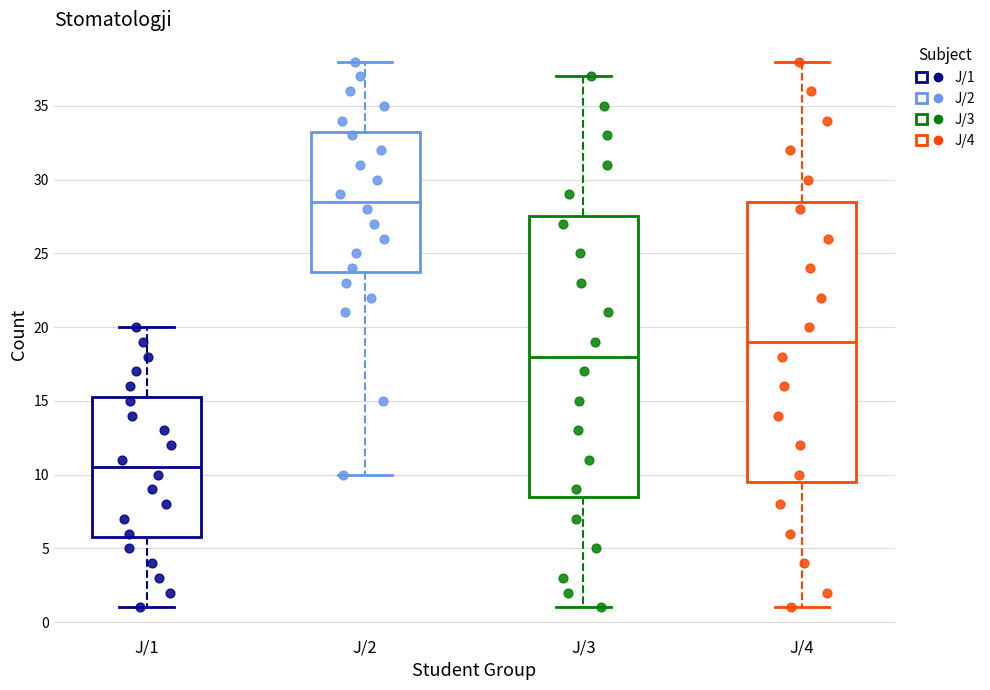

Reading left to right, read every box against the y-axis: the position of its median line, the range the box covers, and the ends of its whiskers. The values are not printed on the chart, so give them approximately, as read against the axis.

J/1: median 10.5, box 6.0 to 15.5, whiskers 1.0 to 20.0
J/2: median 28.5, box 24.0 to 33.5, whiskers 10.0 to 38.0
J/3: median 18.0, box 8.5 to 27.5, whiskers 1.0 to 37.0
J/4: median 19.0, box 9.5 to 28.5, whiskers 1.0 to 38.0